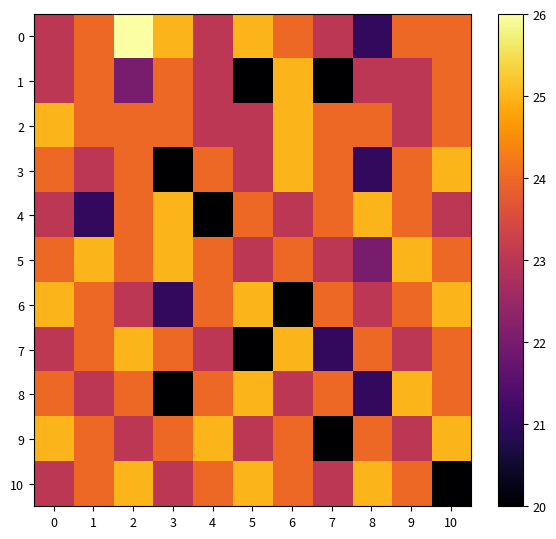

Which category has the lowest value across all series?

5